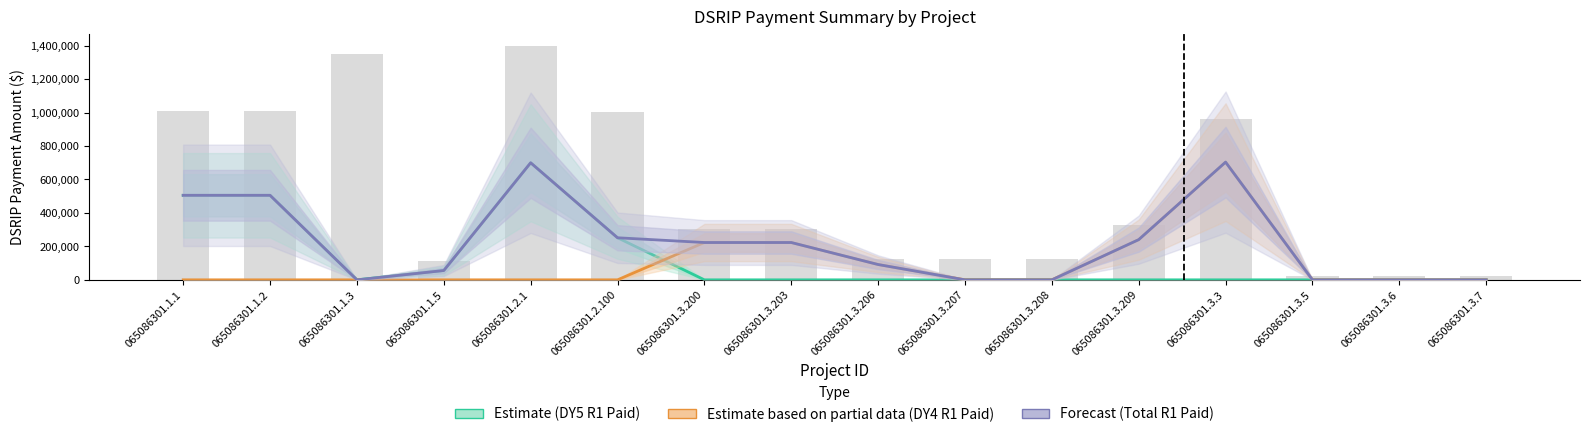

What position from the right is 065086301.1.1?

16